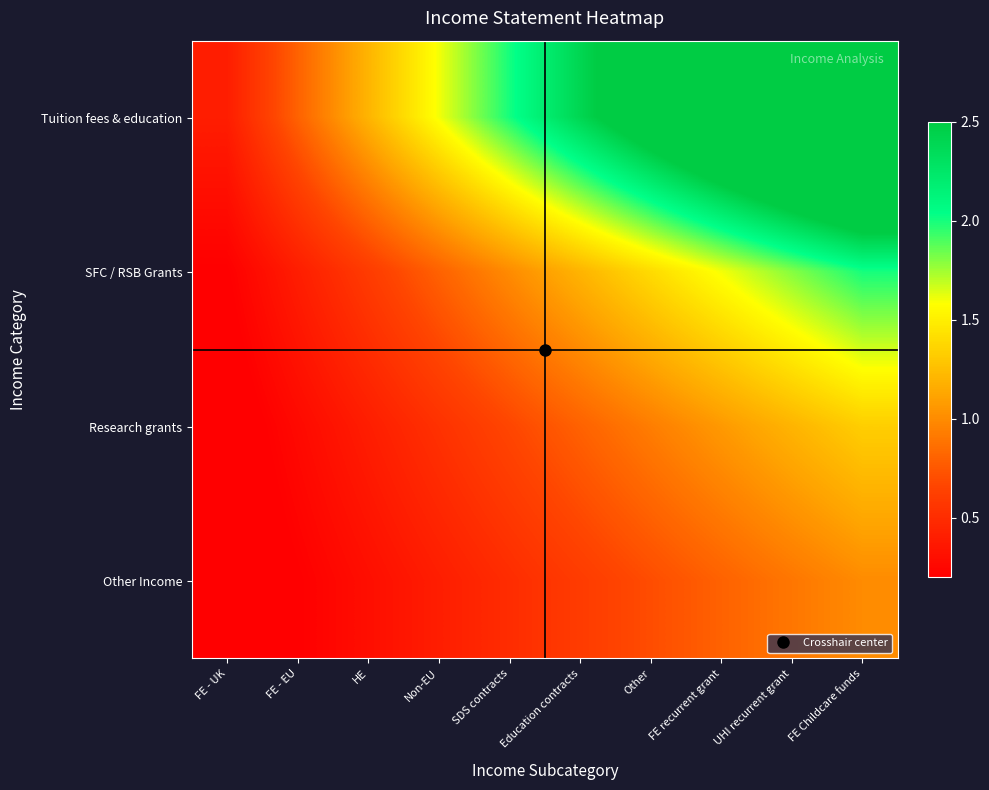

At how many categories does at least one series exceed 0?

10